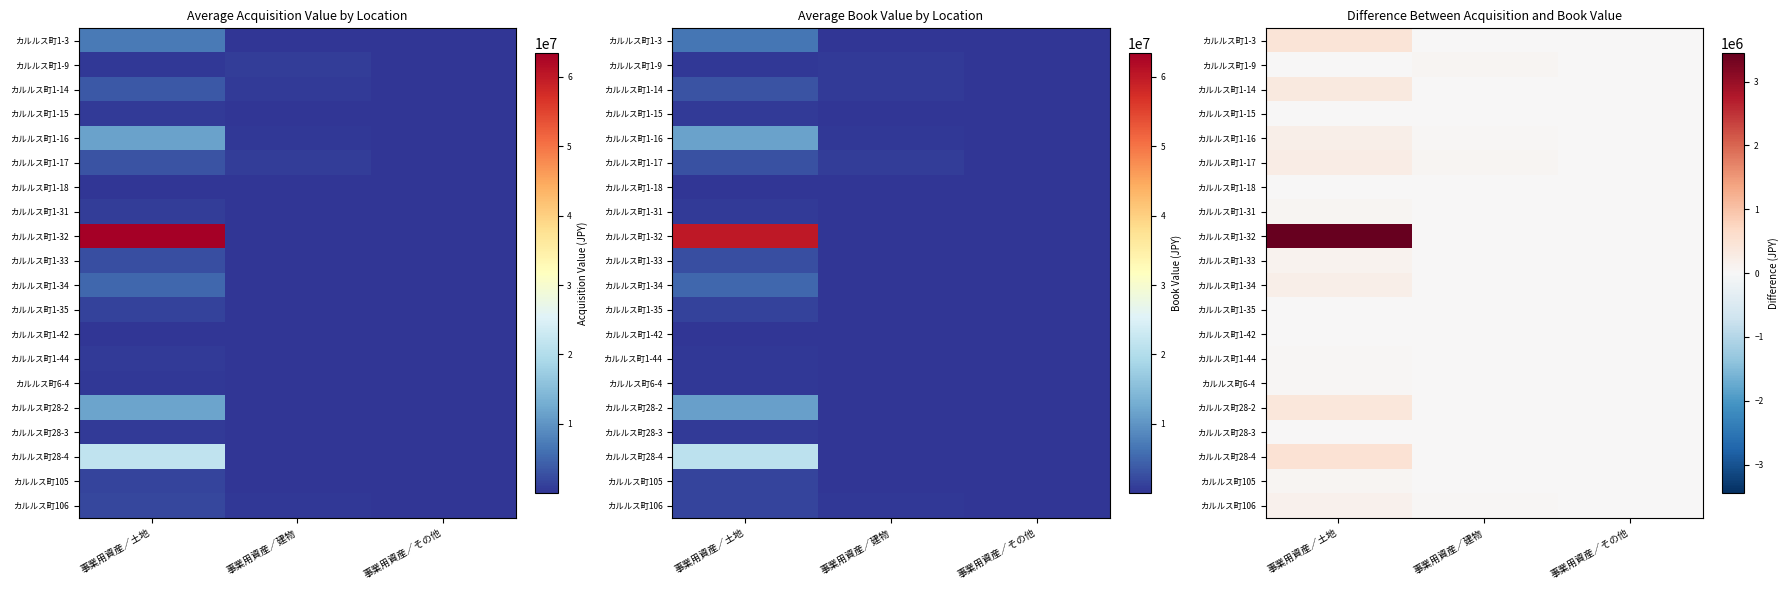

At which category is the sum across all series the highest?

事業用資産／土地